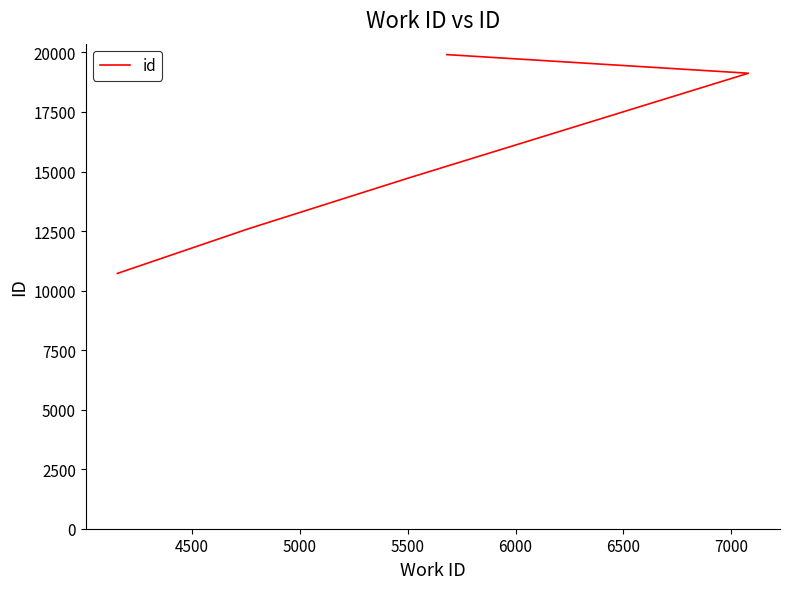

Between 6000 and 4500, which is larger?

6000